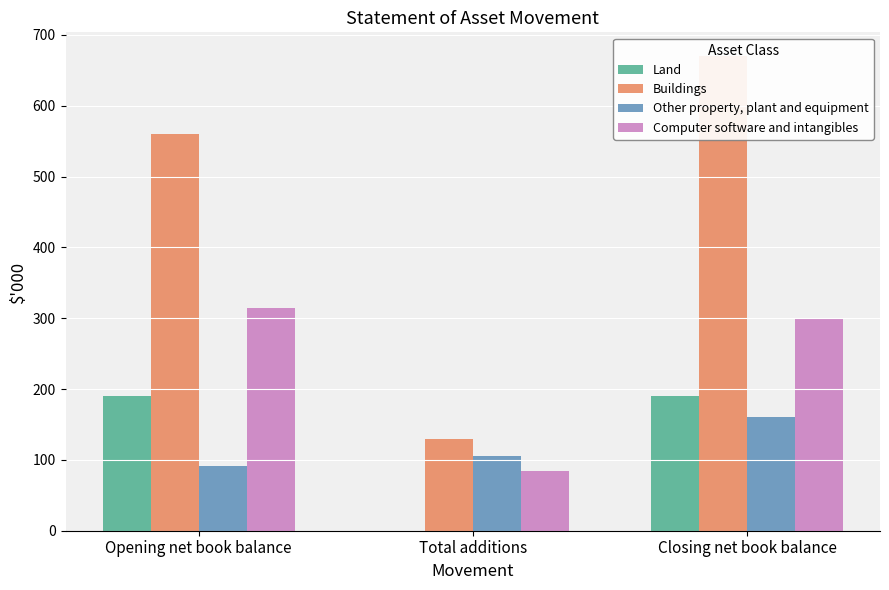

What is the value of the Computer software and intangibles bar at the 2nd from the left?

85